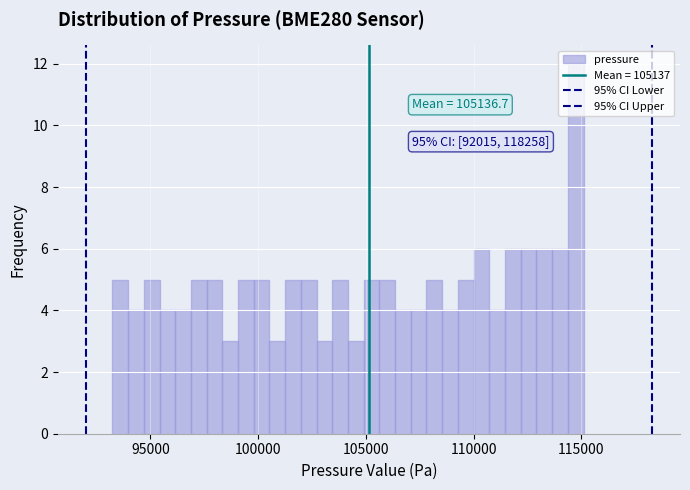

Around what value on the x-axis is the tallest bar? Give the approximate position of its centre, as read against the axis.

114500